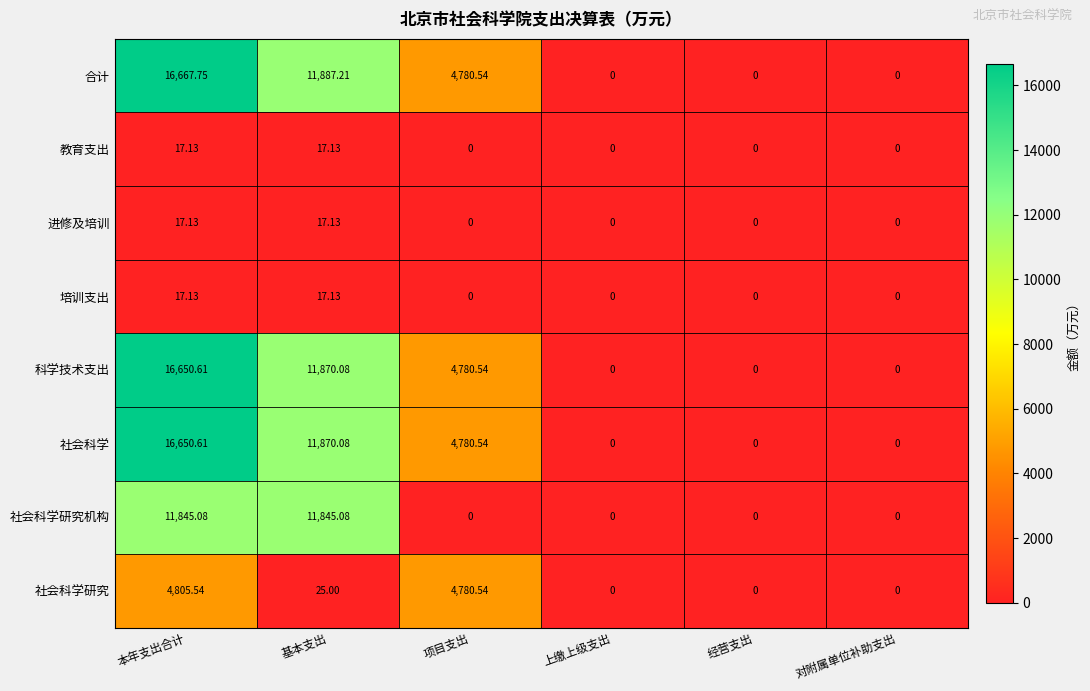

Which series has the largest range (max minus min)?

合计